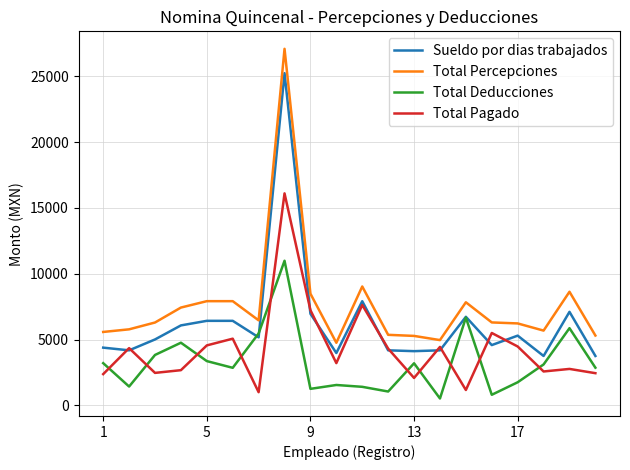

List the series in order of their overall mean, lowest first.

Total Deducciones, Total Pagado, Sueldo por dias trabajados, Total Percepciones